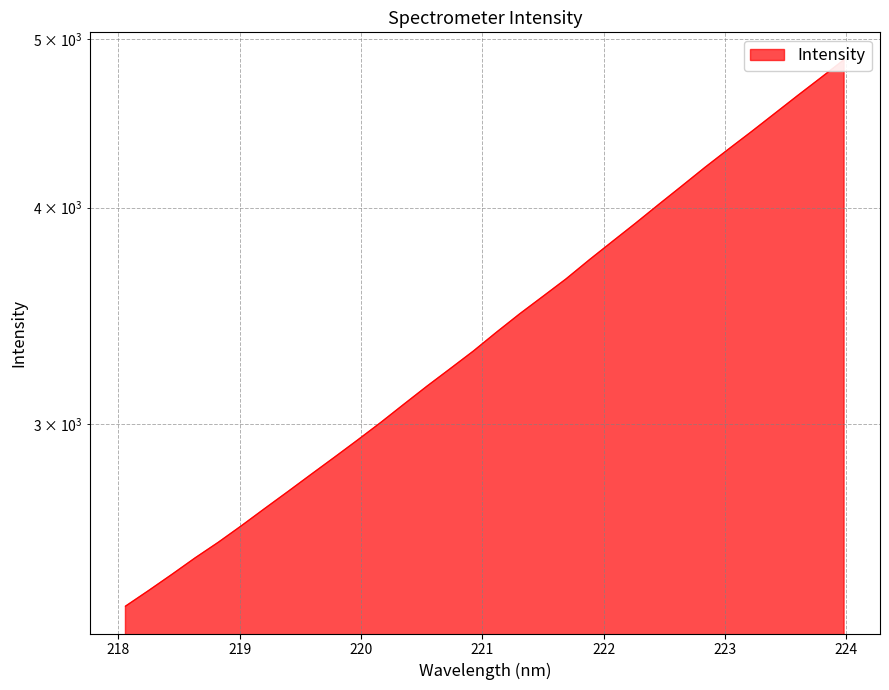

What is the maximum value shown in the chart?

4867.8